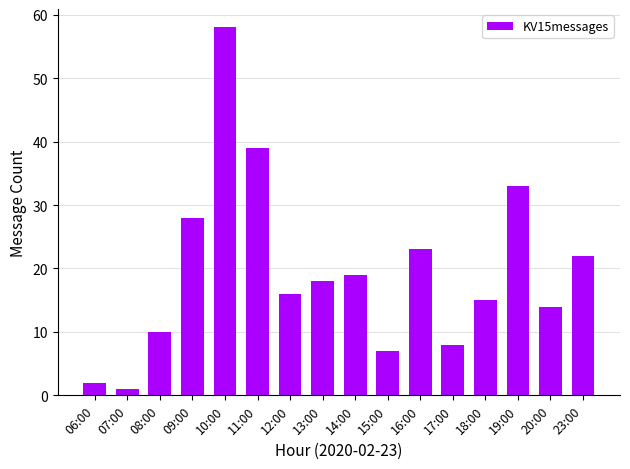

How many bars are there in total?

16